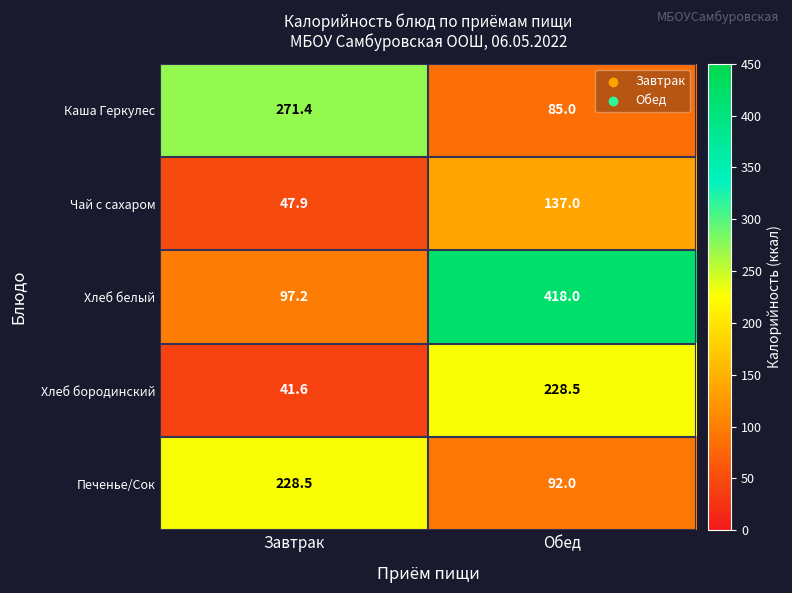

The Хлеб бородинский series shows 228.5 at Обед. True or false?

True